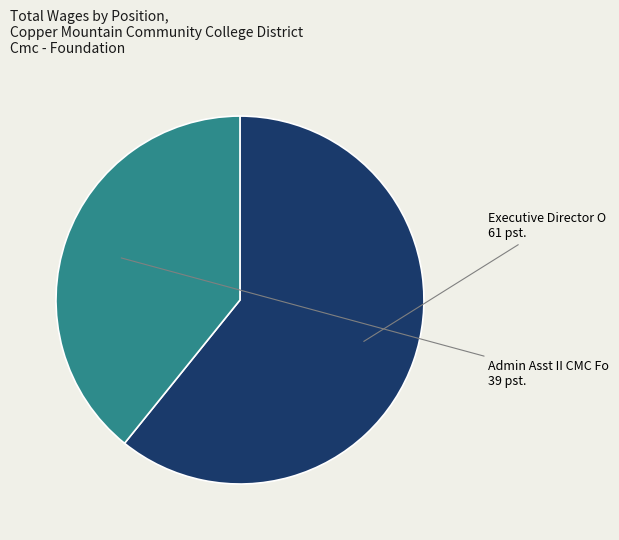

How many segments does this pie chart have?

2